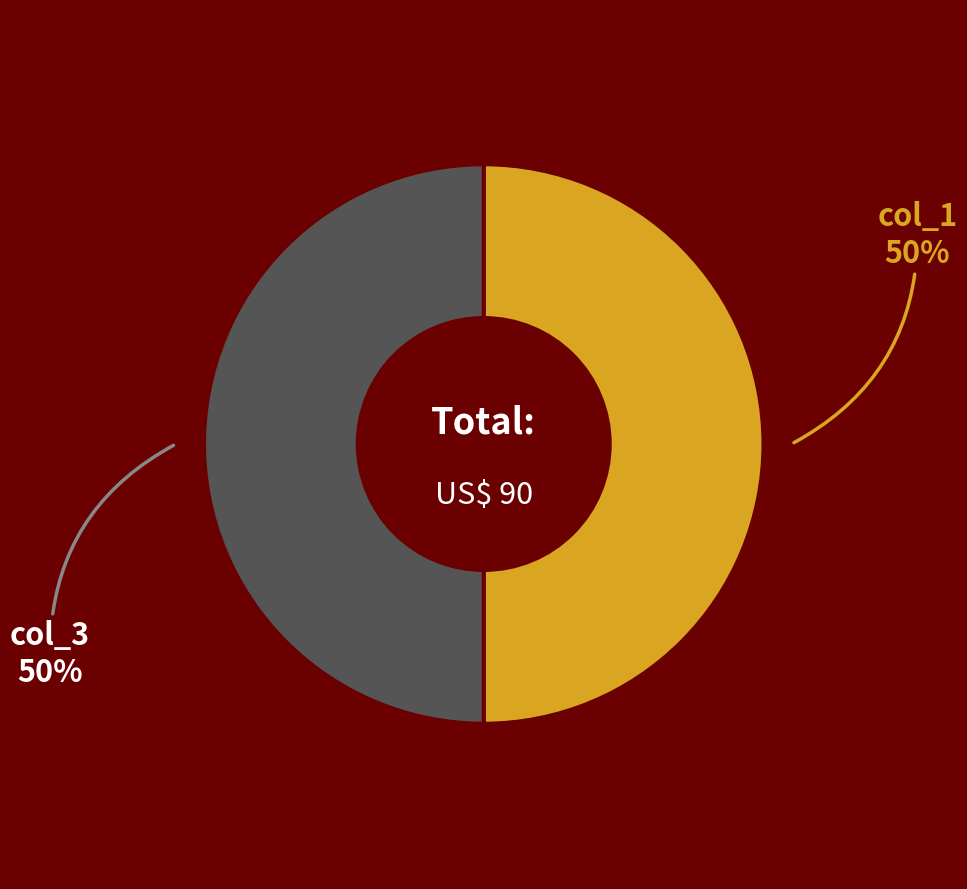

To the nearest percent, what percentage of the pie is col_3?

50%